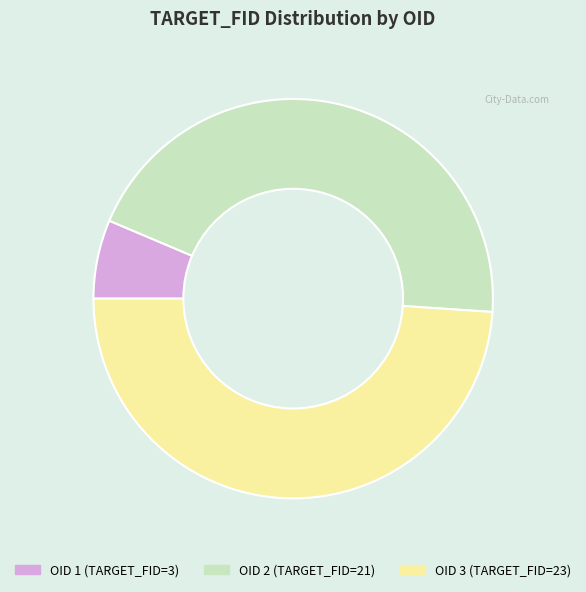

Rank the categories by value from lowest to highest.

OID 1, OID 2, OID 3